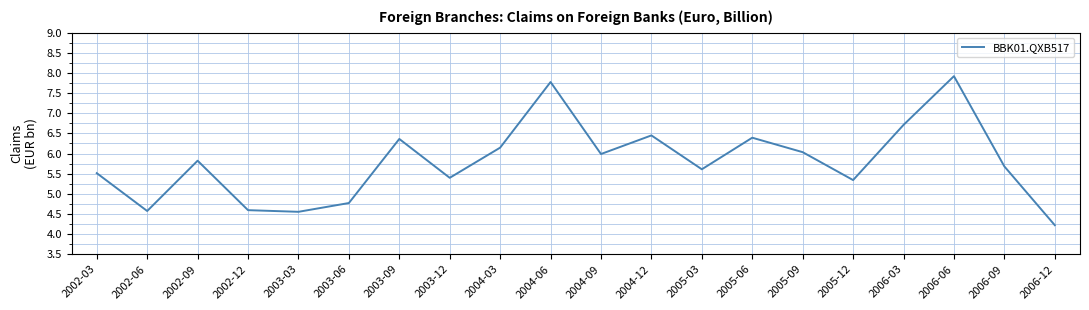

Approximately how many times larger is the value at 2005-03 compared to 2002-12?

1.2